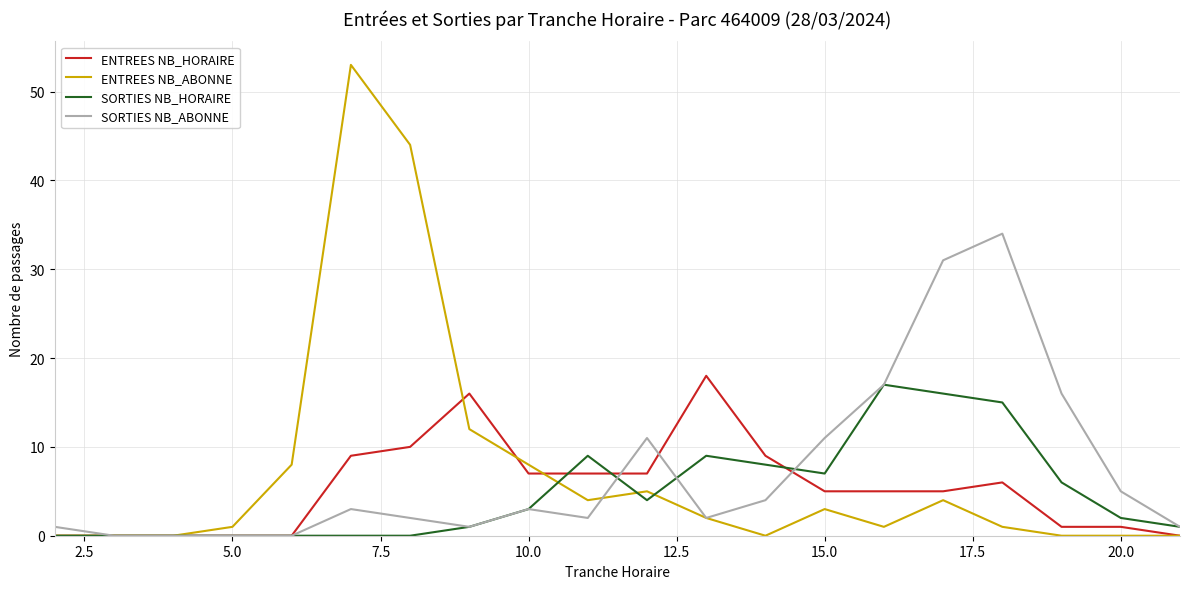

What is the highest value of the ENTREES NB_HORAIRE series?

18